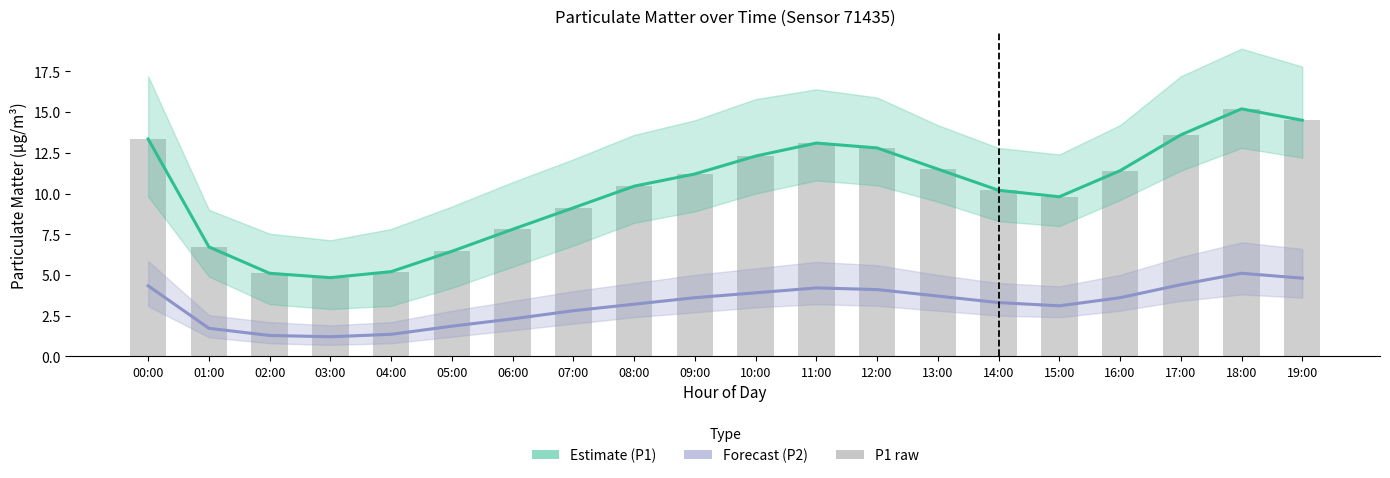

Is it true that Estimate (P1) equals 20.6 at 18:00?

False